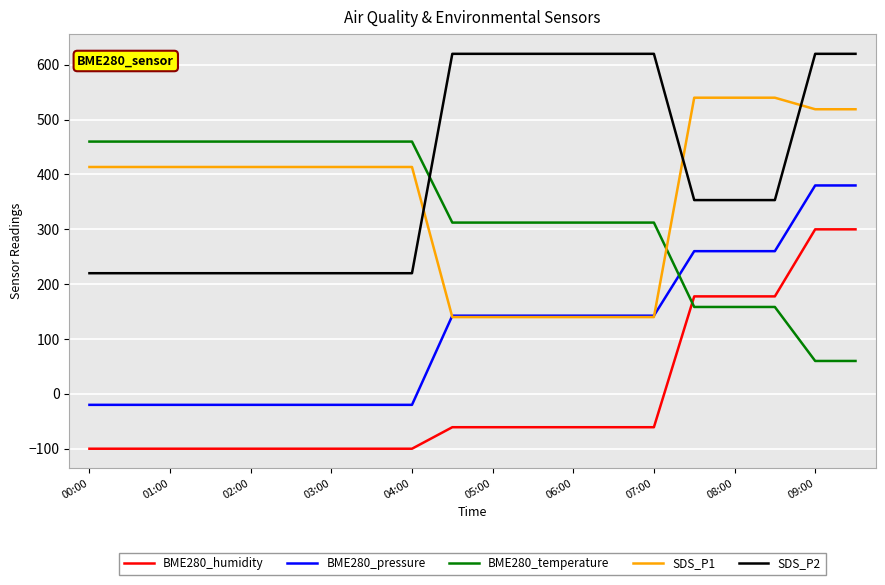

Which series has the largest total across all categories?

SDS_P2